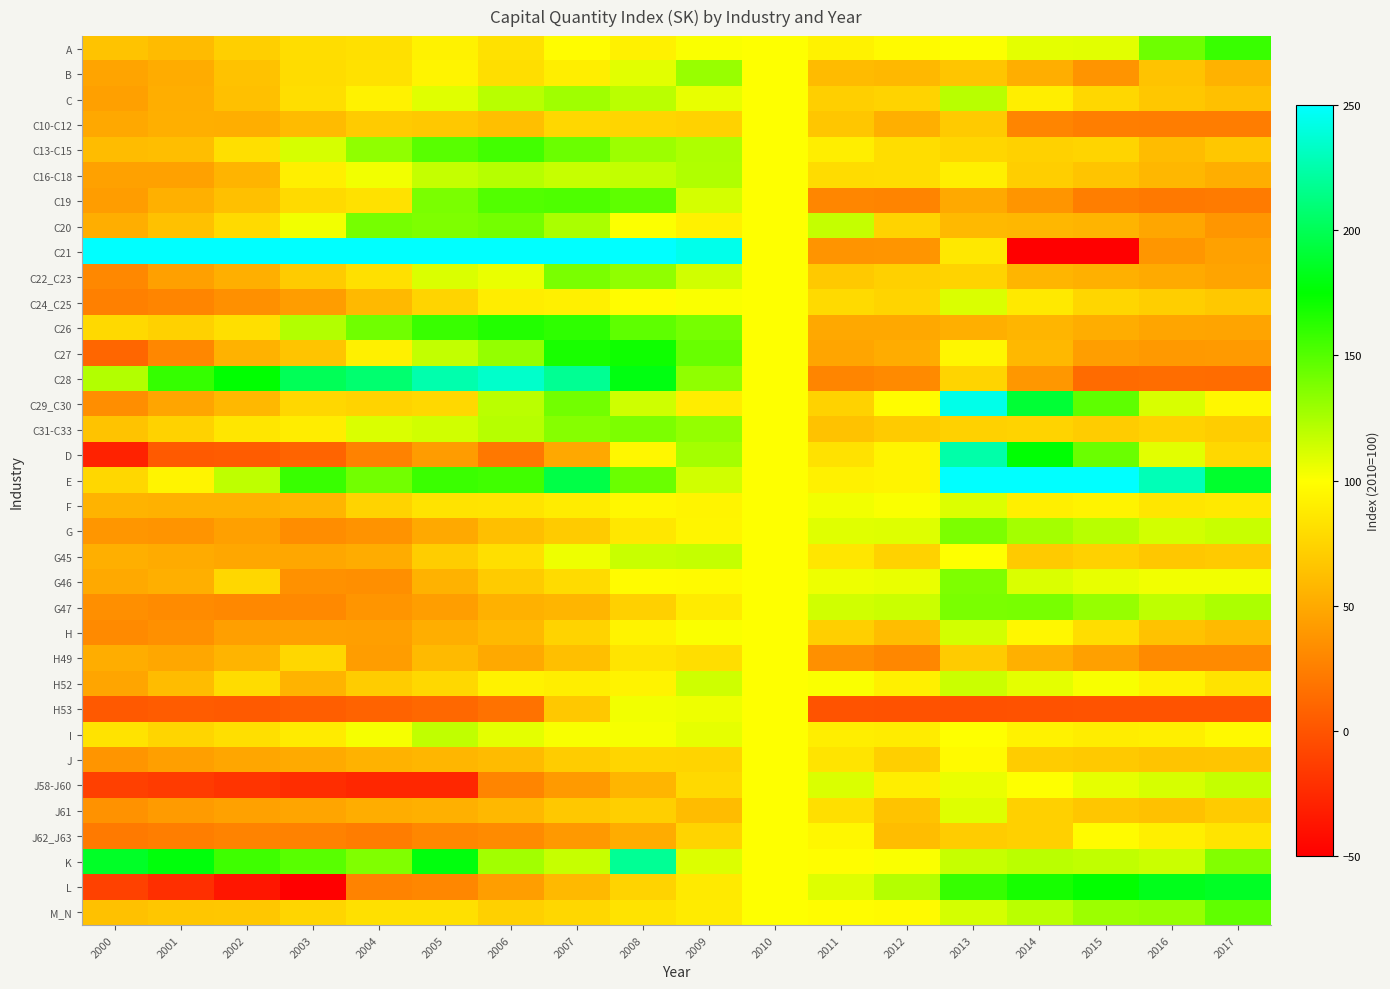

Reading left to right, list all the values displayed in this chart.

A: 2000=65.1	2001=60.7	2002=71.9	2003=80.1	2004=82.4	2005=92.8	2006=82.8	2007=98.5	2008=92.2	2009=101.4	2010=100.0	2011=92.4	2012=97.4	2013=100.6	2014=108.0	2015=108.2	2016=142.6	2017=158.3
B: 2000=46.9	2001=51.7	2002=64.3	2003=79.8	2004=82.5	2005=93.6	2006=80.9	2007=90.3	2008=108.7	2009=130.1	2010=100.0	2011=60.5	2012=58.6	2013=66.5	2014=52.6	2015=37.5	2016=65.2	2017=55.0
C: 2000=44.4	2001=53.1	2002=63.2	2003=81.0	2004=92.9	2005=109.3	2006=120.8	2007=127.7	2008=120.0	2009=106.8	2010=100.0	2011=72.5	2012=74.7	2013=120.9	2014=90.1	2015=76.7	2016=67.6	2017=63.6
C10-C12: 2000=49.4	2001=53.4	2002=53.0	2003=60.3	2004=70.0	2005=68.1	2006=63.0	2007=77.1	2008=75.7	2009=74.1	2010=100.0	2011=66.9	2012=53.2	2013=69.4	2014=28.8	2015=24.8	2016=23.9	2017=24.2
C13-C15: 2000=61.2	2001=62.4	2002=81.3	2003=112.2	2004=132.6	2005=149.2	2006=155.1	2007=143.6	2008=129.2	2009=123.9	2010=100.0	2011=90.5	2012=80.6	2013=76.2	2014=73.3	2015=75.0	2016=61.0	2017=67.7
C16-C18: 2000=45.4	2001=45.1	2002=56.5	2003=91.1	2004=103.7	2005=117.4	2006=121.2	2007=116.8	2008=118.1	2009=123.0	2010=100.0	2011=79.7	2012=80.6	2013=90.9	2014=71.7	2015=65.7	2016=58.0	2017=52.6
C19: 2000=42.9	2001=53.8	2002=63.6	2003=78.5	2004=82.4	2005=139.1	2006=151.0	2007=152.1	2008=147.1	2009=112.4	2010=100.0	2011=29.2	2012=28.3	2013=49.9	2014=38.0	2015=24.7	2016=22.0	2017=22.9
C20: 2000=52.8	2001=63.8	2002=78.5	2003=104.0	2004=140.2	2005=137.8	2006=140.9	2007=124.9	2008=101.1	2009=92.1	2010=100.0	2011=117.5	2012=74.3	2013=59.1	2014=58.4	2015=56.3	2016=47.9	2017=39.0
C21: 2000=507.0	2001=514.9	2002=594.8	2003=645.8	2004=675.5	2005=727.1	2006=634.4	2007=504.3	2008=362.6	2009=243.6	2010=100.0	2011=37.7	2012=38.4	2013=86.7	2014=-50.7	2015=-131.7	2016=38.9	2017=45.4
C22_C23: 2000=30.4	2001=44.8	2002=53.5	2003=69.5	2004=82.4	2005=111.0	2006=105.9	2007=139.1	2008=132.5	2009=114.0	2010=100.0	2011=68.5	2012=72.5	2013=74.5	2014=57.1	2015=54.0	2016=50.4	2017=47.1
C24_C25: 2000=25.7	2001=28.5	2002=35.2	2003=42.9	2004=59.2	2005=75.3	2006=89.5	2007=91.7	2008=98.6	2009=101.6	2010=100.0	2011=78.8	2012=75.3	2013=111.0	2014=87.7	2015=76.0	2016=71.6	2017=68.3
C26: 2000=78.1	2001=73.2	2002=81.6	2003=122.5	2004=142.0	2005=158.4	2006=164.7	2007=161.1	2008=146.9	2009=140.0	2010=100.0	2011=49.3	2012=49.3	2013=53.2	2014=56.7	2015=52.3	2016=47.3	2017=47.0
C27: 2000=10.5	2001=29.7	2002=55.2	2003=66.0	2004=91.5	2005=118.2	2006=131.6	2007=167.7	2008=170.6	2009=144.3	2010=100.0	2011=47.8	2012=51.9	2013=95.2	2014=58.4	2015=43.6	2016=40.6	2017=41.4
C28: 2000=122.6	2001=159.7	2002=175.4	2003=200.7	2004=207.8	2005=225.6	2006=234.2	2007=218.0	2008=180.2	2009=132.7	2010=100.0	2011=29.1	2012=31.8	2013=75.0	2014=39.3	2015=13.8	2016=14.7	2017=14.3
C29_C30: 2000=34.2	2001=47.5	2002=58.8	2003=76.8	2004=74.7	2005=77.2	2006=120.0	2007=141.4	2008=114.4	2009=89.6	2010=100.0	2011=74.0	2012=98.3	2013=243.3	2014=190.7	2015=147.1	2016=111.4	2017=95.4
C31-C33: 2000=65.2	2001=73.8	2002=85.9	2003=89.8	2004=110.8	2005=113.7	2006=121.3	2007=135.7	2008=138.4	2009=131.5	2010=100.0	2011=64.5	2012=69.7	2013=73.4	2014=74.5	2015=70.2	2016=73.7	2017=70.7
D: 2000=-29.5	2001=3.7	2002=4.5	2003=9.7	2004=26.9	2005=42.0	2006=20.9	2007=49.1	2008=95.8	2009=126.5	2010=100.0	2011=83.6	2012=93.9	2013=224.7	2014=176.1	2015=143.8	2016=108.7	2017=77.2
E: 2000=77.1	2001=94.1	2002=119.3	2003=158.1	2004=141.2	2005=157.9	2006=155.7	2007=195.6	2008=143.5	2009=113.6	2010=100.0	2011=92.4	2012=93.6	2013=424.3	2014=329.4	2015=284.9	2016=228.8	2017=188.0
F: 2000=55.7	2001=54.4	2002=54.8	2003=57.1	2004=74.8	2005=83.7	2006=84.6	2007=88.9	2008=95.7	2009=93.9	2010=100.0	2011=103.8	2012=101.7	2013=110.4	2014=91.2	2015=93.4	2016=85.8	2017=87.2
G: 2000=38.7	2001=37.6	2002=44.9	2003=33.7	2004=36.8	2005=50.0	2006=62.6	2007=69.5	2008=86.2	2009=94.2	2010=100.0	2011=109.2	2012=109.8	2013=138.1	2014=126.6	2015=120.8	2016=113.2	2017=116.1
G45: 2000=53.5	2001=51.1	2002=49.0	2003=48.5	2004=51.6	2005=71.3	2006=81.6	2007=105.0	2008=116.2	2009=117.2	2010=100.0	2011=85.4	2012=74.2	2013=100.3	2014=69.0	2015=73.4	2016=67.7	2017=69.5
G46: 2000=50.1	2001=53.2	2002=76.7	2003=36.0	2004=34.5	2005=55.2	2006=70.0	2007=79.3	2008=97.8	2009=97.6	2010=100.0	2011=105.0	2012=106.1	2013=137.5	2014=111.0	2015=106.7	2016=103.8	2017=103.8
G47: 2000=34.9	2001=32.3	2002=30.8	2003=31.3	2004=38.1	2005=43.3	2006=54.7	2007=56.7	2008=72.6	2009=88.5	2010=100.0	2011=114.0	2012=115.3	2013=139.2	2014=139.5	2015=130.9	2016=118.9	2017=124.2
H: 2000=31.7	2001=35.3	2002=44.2	2003=44.7	2004=44.1	2005=52.7	2006=59.1	2007=74.4	2008=93.3	2009=101.6	2010=100.0	2011=71.9	2012=61.6	2013=113.1	2014=95.8	2015=80.3	2016=64.4	2017=59.8
H49: 2000=52.5	2001=48.9	2002=56.5	2003=76.9	2004=43.2	2005=59.8	2006=50.1	2007=62.5	2008=84.7	2009=80.7	2010=100.0	2011=35.3	2012=29.7	2013=70.0	2014=54.0	2015=44.5	2016=32.0	2017=31.6
H52: 2000=47.3	2001=60.8	2002=79.7	2003=56.0	2004=70.6	2005=77.4	2006=92.5	2007=90.6	2008=93.2	2009=114.3	2010=100.0	2011=101.7	2012=91.5	2013=115.5	2014=108.0	2015=102.2	2016=92.4	2017=83.6
H53: 2000=2.9	2001=4.6	2002=3.7	2003=6.2	2004=8.7	2005=11.6	2006=17.4	2007=68.0	2008=104.1	2009=104.8	2010=100.0	2011=-0.5	2012=-1.0	2013=-1.6	2014=-1.2	2015=-0.8	2016=-0.4	2017=-0.3
I: 2000=84.1	2001=75.8	2002=81.3	2003=88.5	2004=102.6	2005=118.2	2006=107.7	2007=102.0	2008=102.7	2009=107.1	2010=100.0	2011=90.2	2012=89.0	2013=100.2	2014=92.6	2015=90.0	2016=91.1	2017=96.9
J: 2000=38.1	2001=44.2	2002=48.0	2003=50.5	2004=55.1	2005=57.5	2006=60.7	2007=70.2	2008=75.4	2009=74.9	2010=100.0	2011=84.5	2012=72.3	2013=97.4	2014=70.2	2015=68.9	2016=65.8	2017=66.5
J58-J60: 2000=-11.5	2001=-14.3	2002=-18.9	2003=-22.5	2004=-26.3	2005=-26.4	2006=29.0	2007=40.9	2008=56.9	2009=78.3	2010=100.0	2011=110.8	2012=90.3	2013=105.9	2014=100.0	2015=107.4	2016=111.9	2017=117.5
J61: 2000=36.1	2001=41.9	2002=45.3	2003=47.7	2004=52.2	2005=54.2	2006=58.8	2007=68.0	2008=72.1	2009=61.0	2010=100.0	2011=81.5	2012=64.9	2013=109.8	2014=72.5	2015=67.1	2016=63.7	2017=69.7
J62_J63: 2000=22.6	2001=25.0	2002=27.5	2003=26.9	2004=24.3	2005=30.2	2006=32.5	2007=40.3	2008=51.8	2009=74.8	2010=100.0	2011=95.5	2012=61.5	2013=70.3	2014=73.0	2015=97.7	2016=91.0	2017=84.6
K: 2000=186.5	2001=178.4	2002=156.8	2003=148.9	2004=137.1	2005=178.9	2006=127.4	2007=116.7	2008=218.5	2009=110.4	2010=100.0	2011=99.2	2012=101.6	2013=116.6	2014=120.2	2015=118.6	2016=115.5	2017=136.6
L: 2000=-11.3	2001=-21.8	2002=-36.0	2003=-59.4	2004=27.6	2005=29.7	2006=43.6	2007=59.4	2008=74.5	2009=88.2	2010=100.0	2011=109.4	2012=122.0	2013=158.8	2014=168.4	2015=174.1	2016=183.0	2017=186.1
M_N: 2000=63.7	2001=66.7	2002=67.3	2003=75.7	2004=82.2	2005=82.4	2006=72.5	2007=77.1	2008=83.8	2009=88.4	2010=100.0	2011=98.6	2012=97.4	2013=112.4	2014=120.0	2015=129.1	2016=130.8	2017=146.6